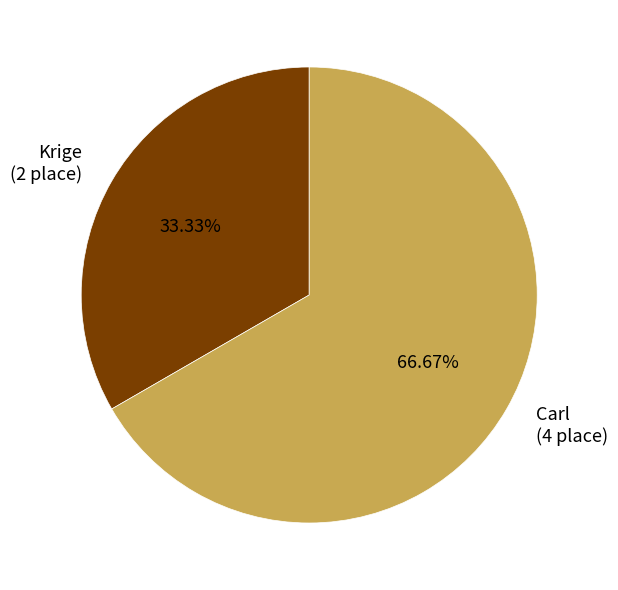

To the nearest percent, what portion does Krige represent?

33%